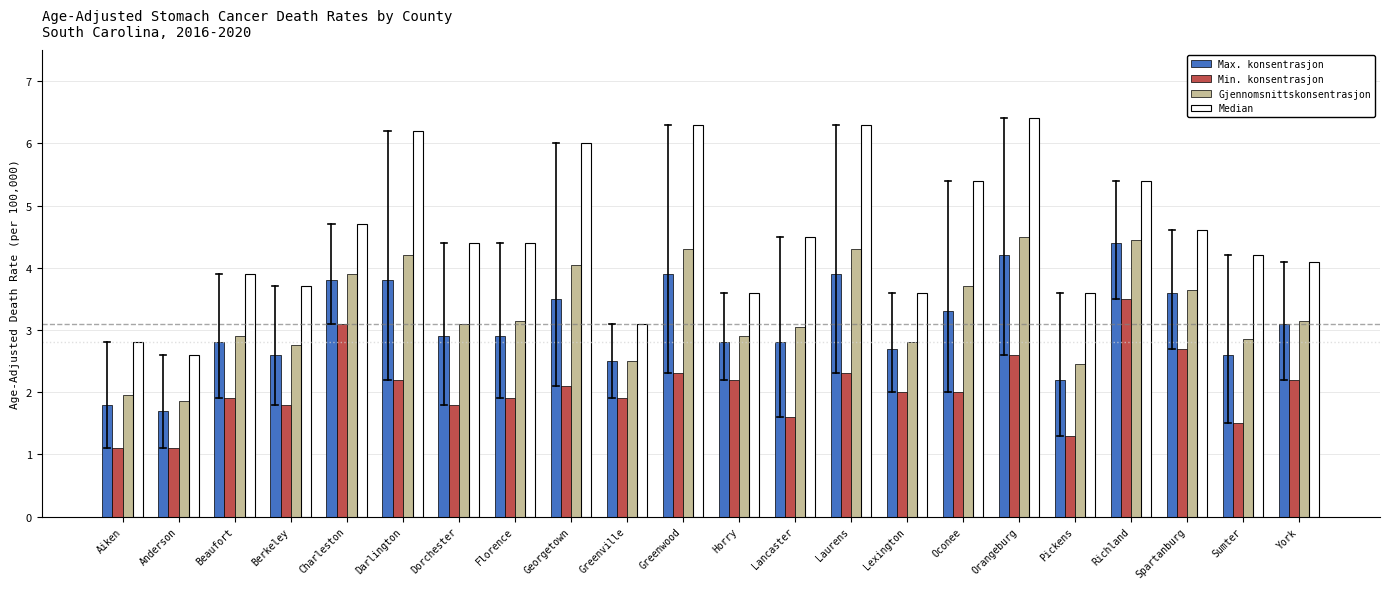

The Min. konsentrasjon series shows 1.2 at Dorchester. True or false?

False